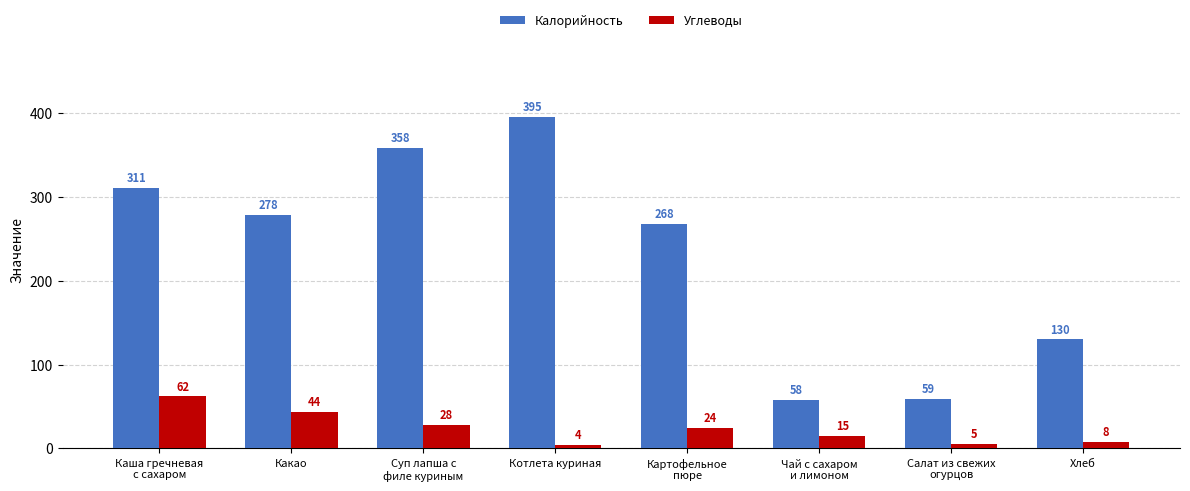

What is the label of the 7th bar from the right?

Какао